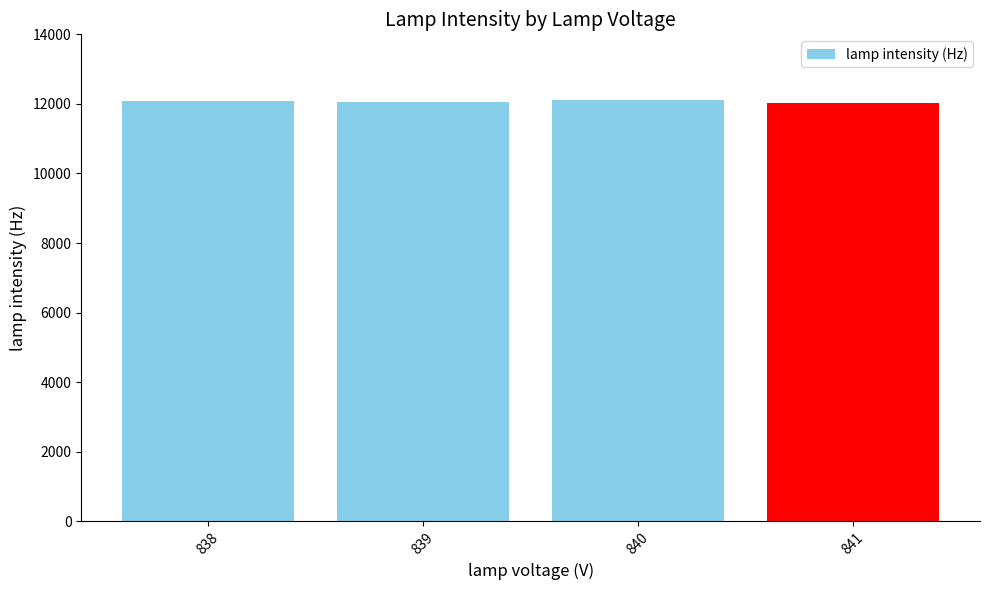

Approximately how many times larger is the value at 838 compared to 841?

1.0